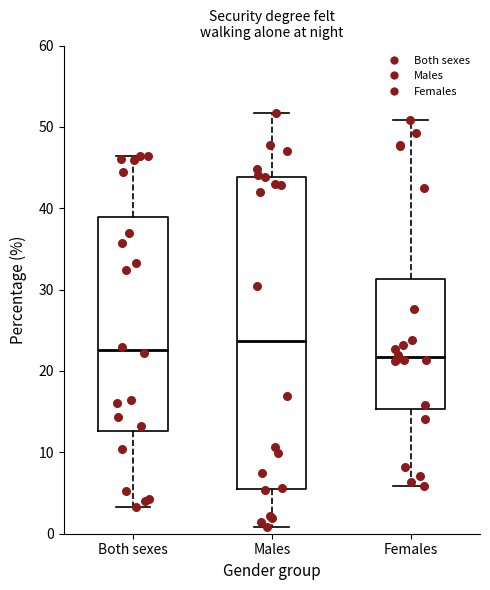

Comparing the boxes themselves (not the whiskers), which one is the tallest?

Males